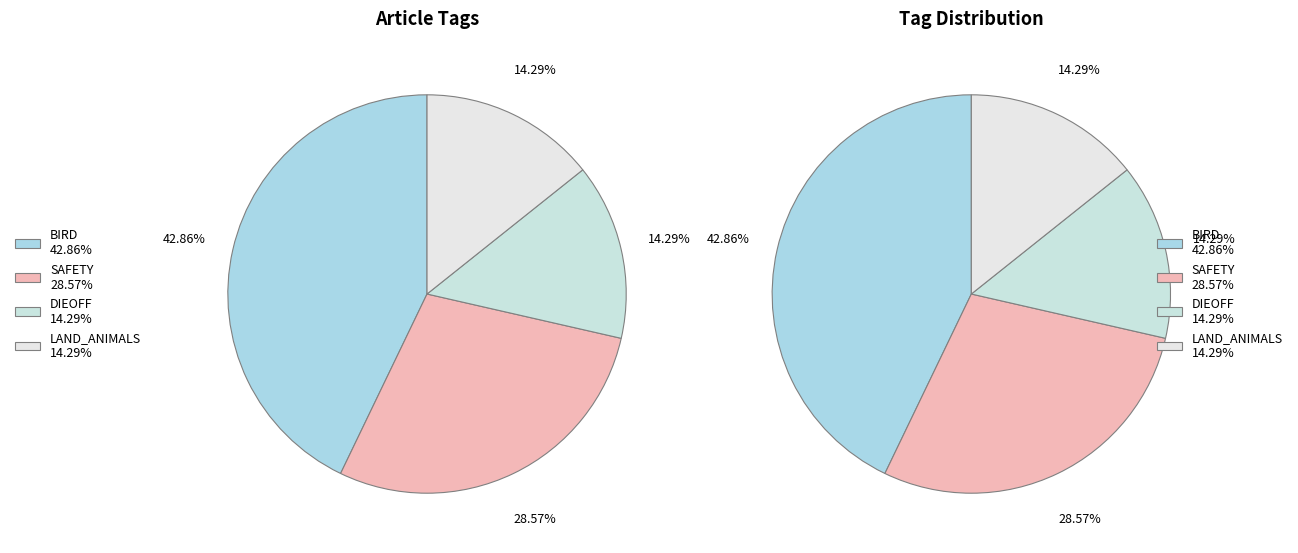

Is 2 the majority of the pie?

No